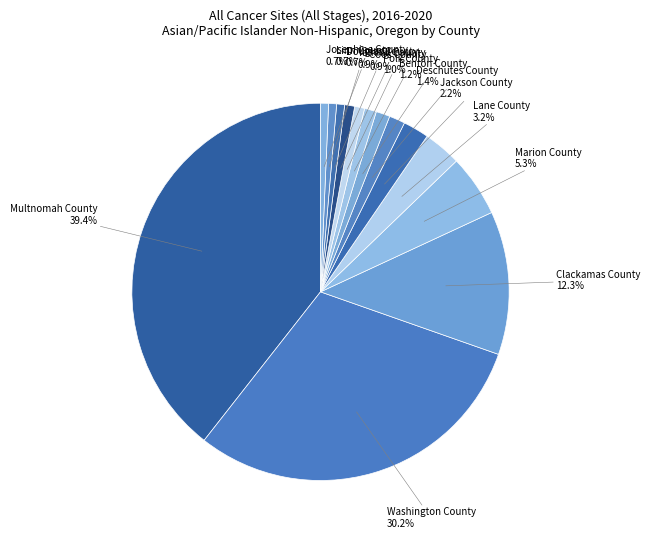

Between Washington County and Linn County, which is larger?

Washington County